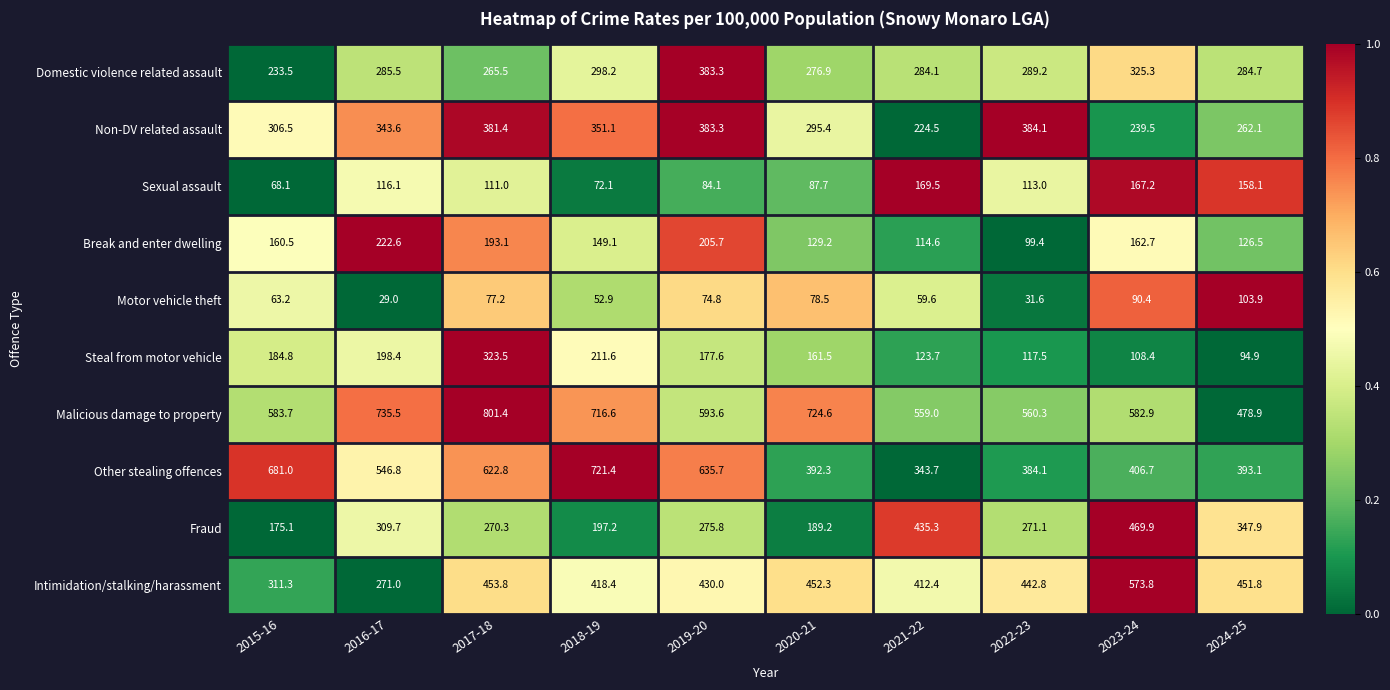

Which label corresponds to the smallest value in the chart?

2016-17